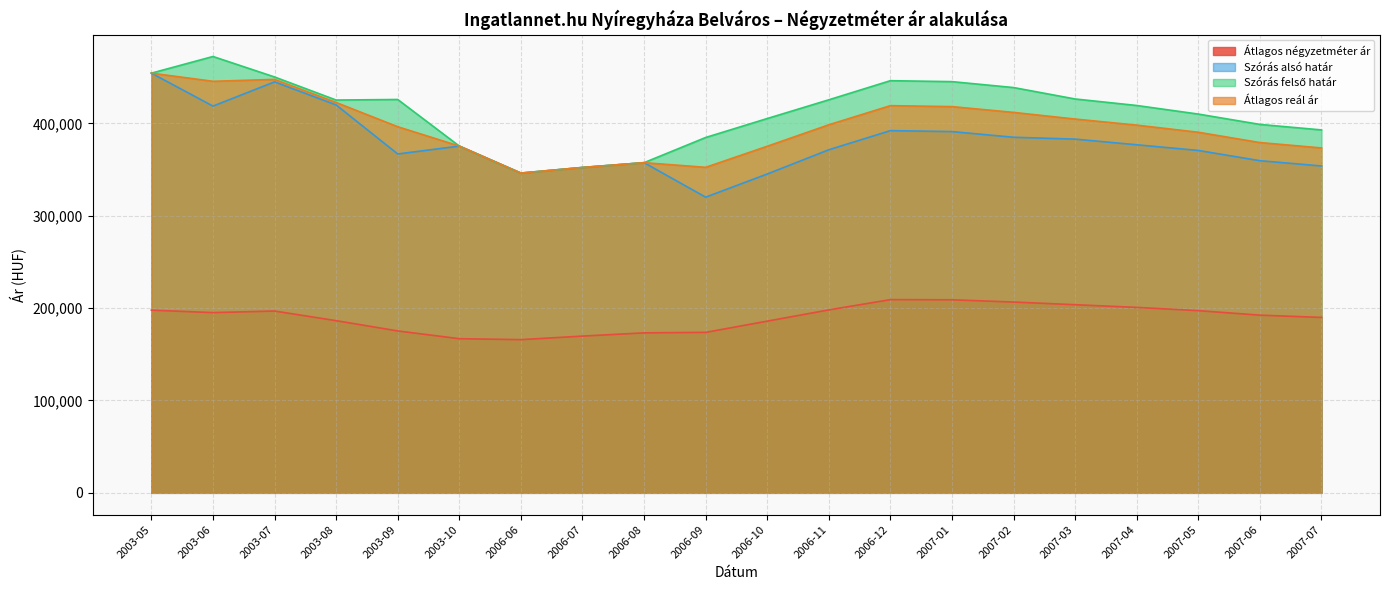

At which category does Átlagos reál ár reach its first local valley?

2003-06